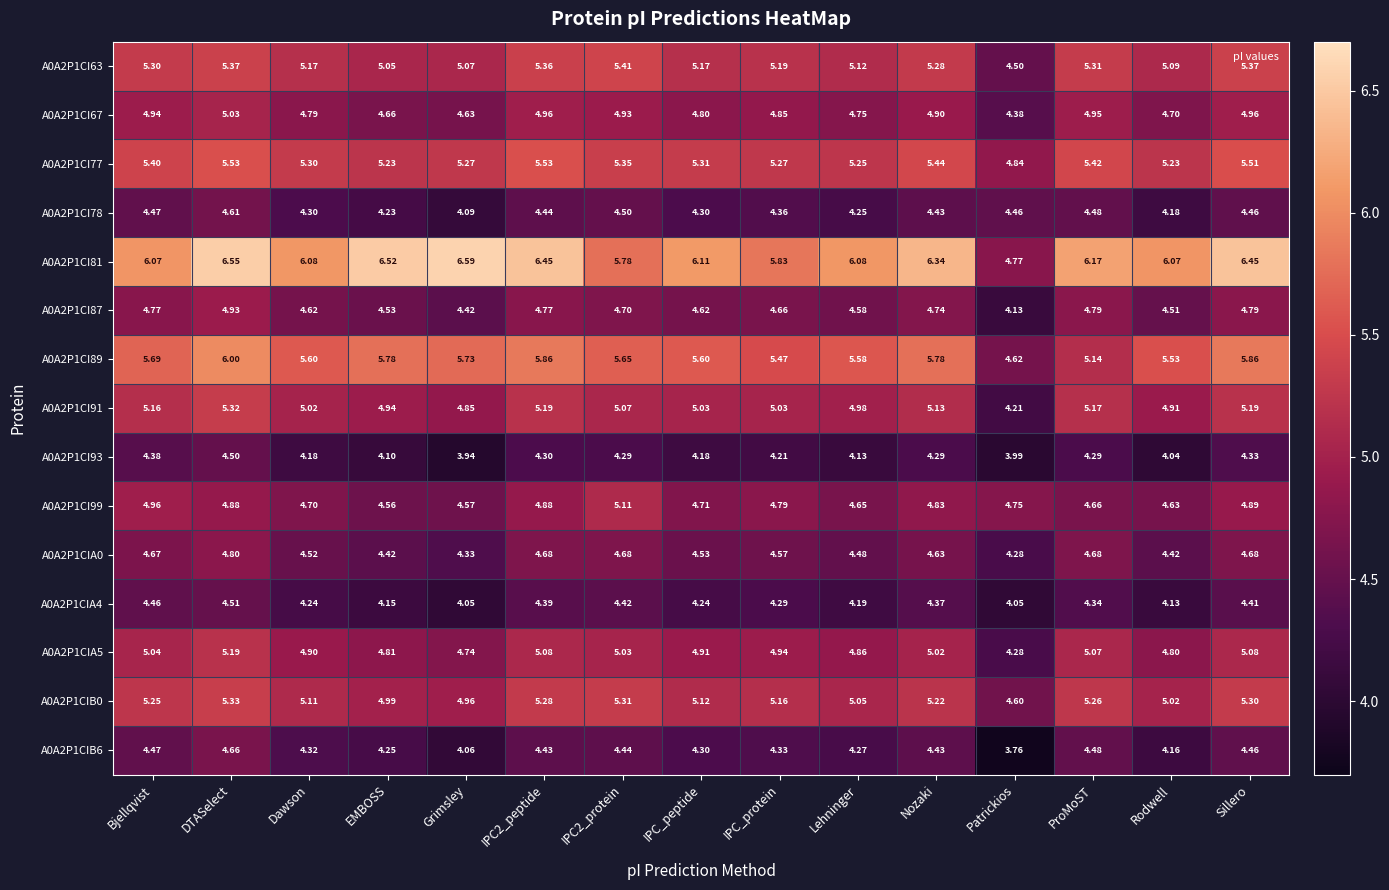

Which category has the lowest value across all series?

Patrickios